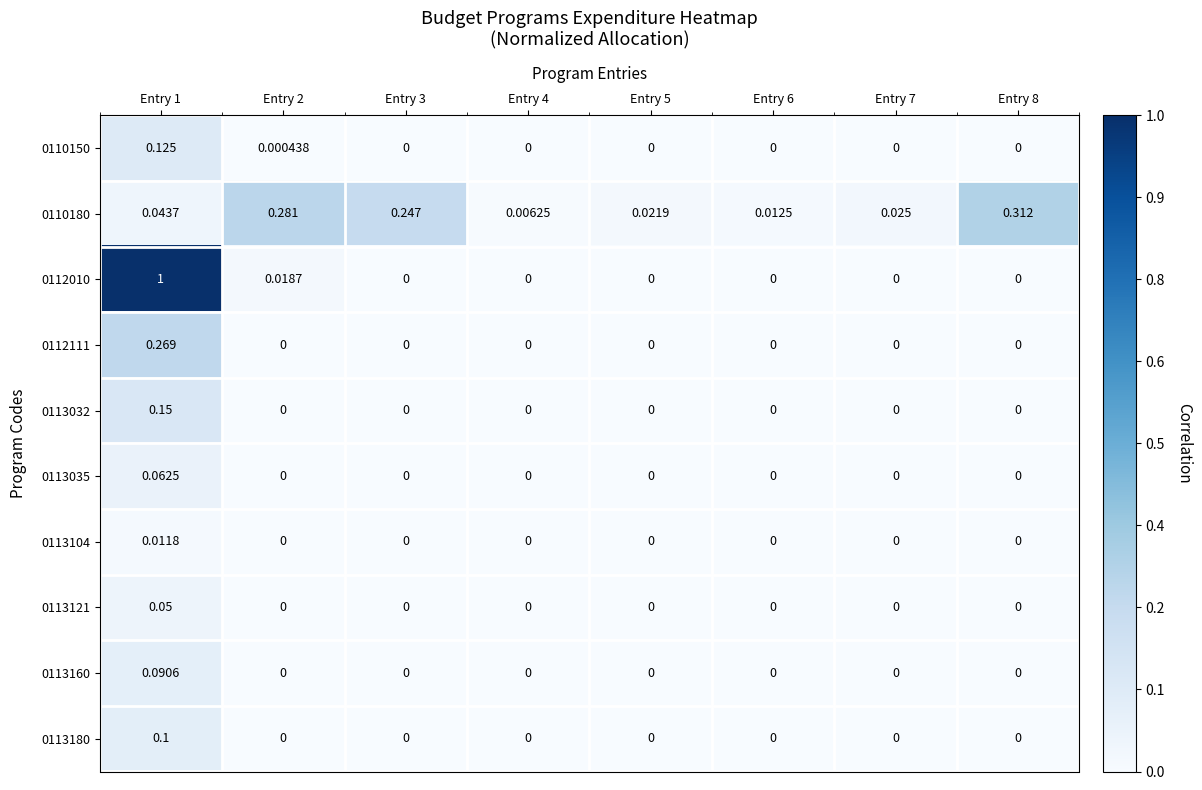

Reading left to right, what are all the values shown in this chart?

0110150: Entry 1=0.1	Entry 2=0.0	Entry 3=0.0	Entry 4=0.0	Entry 5=0.0	Entry 6=0.0	Entry 7=0.0	Entry 8=0.0
0110180: Entry 1=0.0	Entry 2=0.3	Entry 3=0.2	Entry 4=0.0	Entry 5=0.0	Entry 6=0.0	Entry 7=0.0	Entry 8=0.3
0112010: Entry 1=1.0	Entry 2=0.0	Entry 3=0.0	Entry 4=0.0	Entry 5=0.0	Entry 6=0.0	Entry 7=0.0	Entry 8=0.0
0112111: Entry 1=0.3	Entry 2=0.0	Entry 3=0.0	Entry 4=0.0	Entry 5=0.0	Entry 6=0.0	Entry 7=0.0	Entry 8=0.0
0113032: Entry 1=0.1	Entry 2=0.0	Entry 3=0.0	Entry 4=0.0	Entry 5=0.0	Entry 6=0.0	Entry 7=0.0	Entry 8=0.0
0113035: Entry 1=0.1	Entry 2=0.0	Entry 3=0.0	Entry 4=0.0	Entry 5=0.0	Entry 6=0.0	Entry 7=0.0	Entry 8=0.0
0113104: Entry 1=0.0	Entry 2=0.0	Entry 3=0.0	Entry 4=0.0	Entry 5=0.0	Entry 6=0.0	Entry 7=0.0	Entry 8=0.0
0113121: Entry 1=0.1	Entry 2=0.0	Entry 3=0.0	Entry 4=0.0	Entry 5=0.0	Entry 6=0.0	Entry 7=0.0	Entry 8=0.0
0113160: Entry 1=0.1	Entry 2=0.0	Entry 3=0.0	Entry 4=0.0	Entry 5=0.0	Entry 6=0.0	Entry 7=0.0	Entry 8=0.0
0113180: Entry 1=0.1	Entry 2=0.0	Entry 3=0.0	Entry 4=0.0	Entry 5=0.0	Entry 6=0.0	Entry 7=0.0	Entry 8=0.0